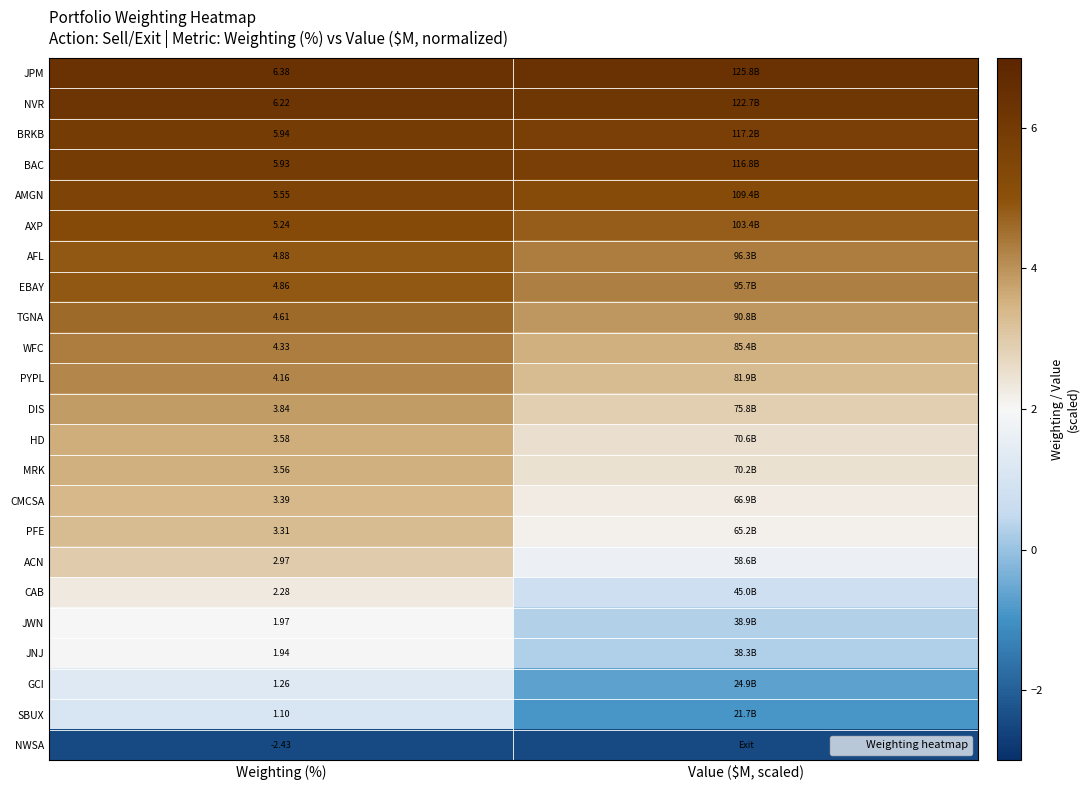

Count the MRK values in the range 2 to 3.

1